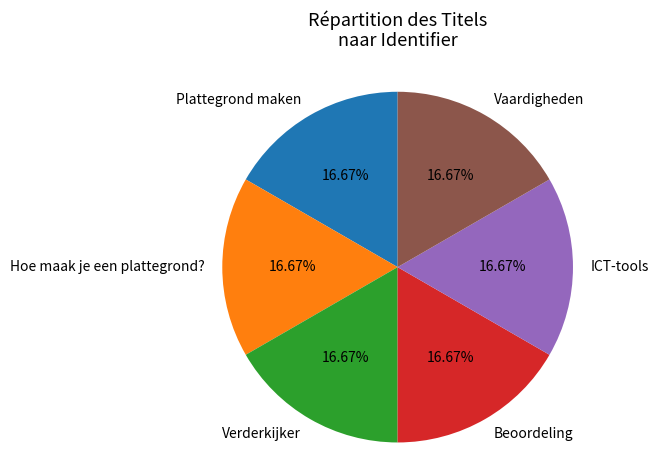

Count the number of slices in the pie.

6